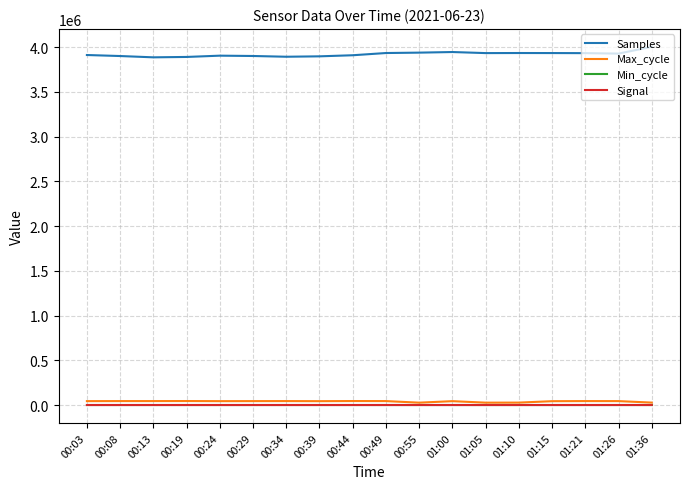

Which series has the largest range (max minus min)?

Samples